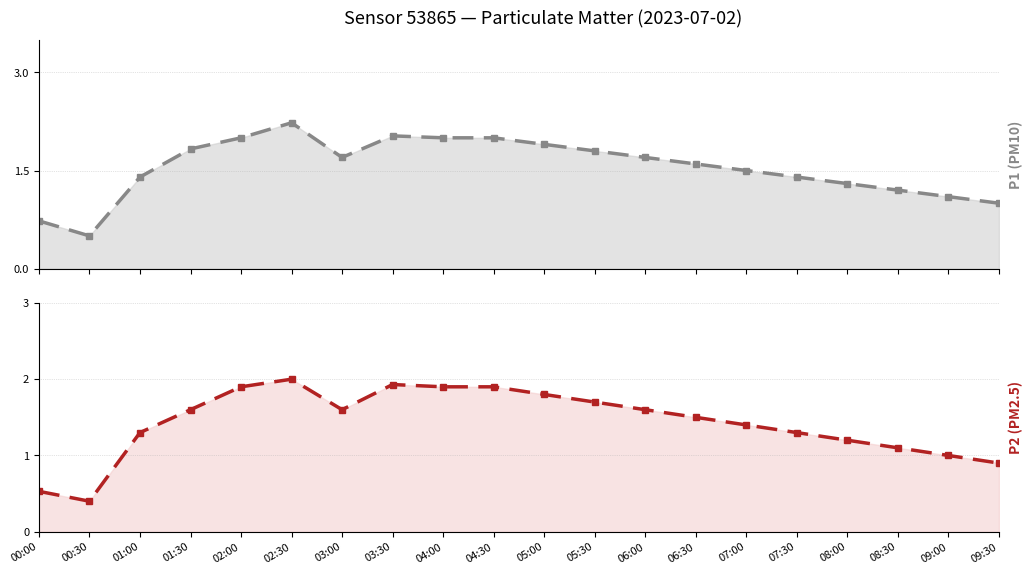

Is it true that P1 trend equals 3.0 at 06:00?

False